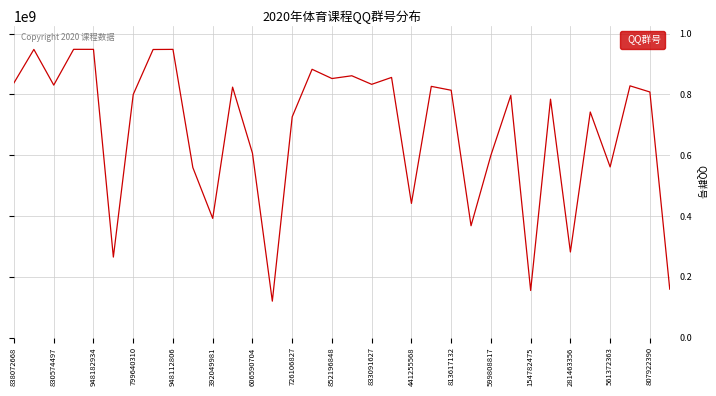

Does the chart have visible grid lines?

Yes